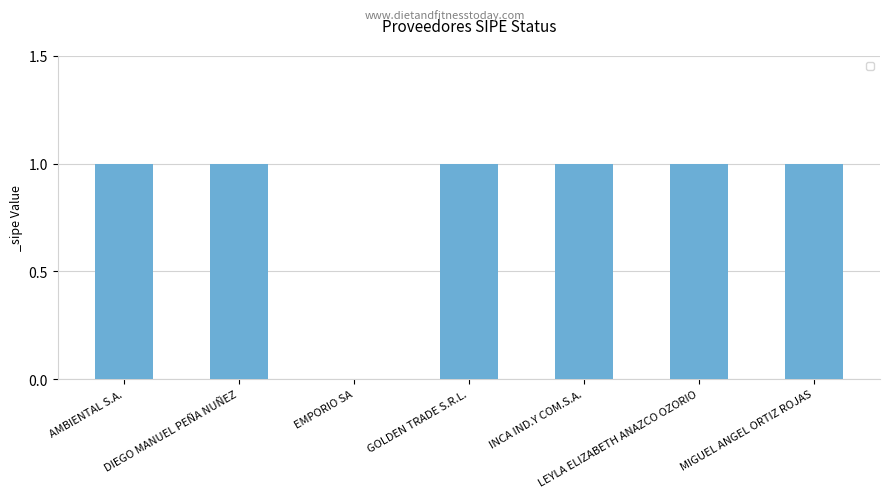

Reading left to right, transcribe all the data shown in this chart.

1	1	0	1	1	1	1